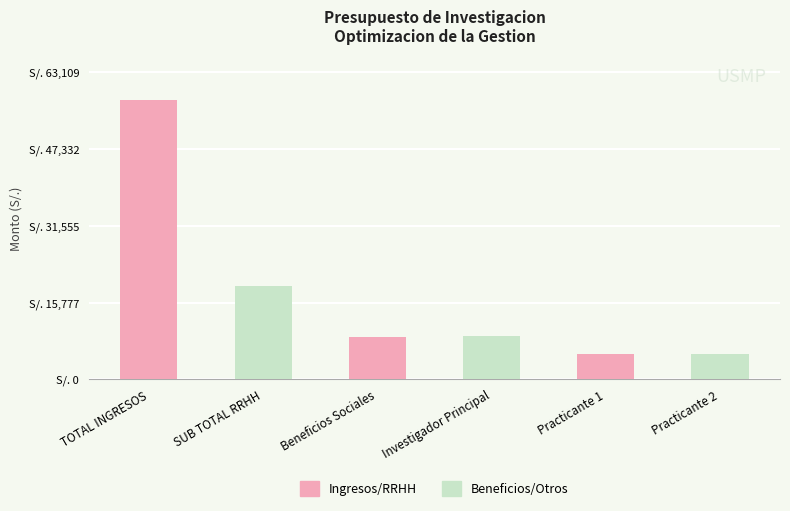

Does the chart contain any negative values?

No